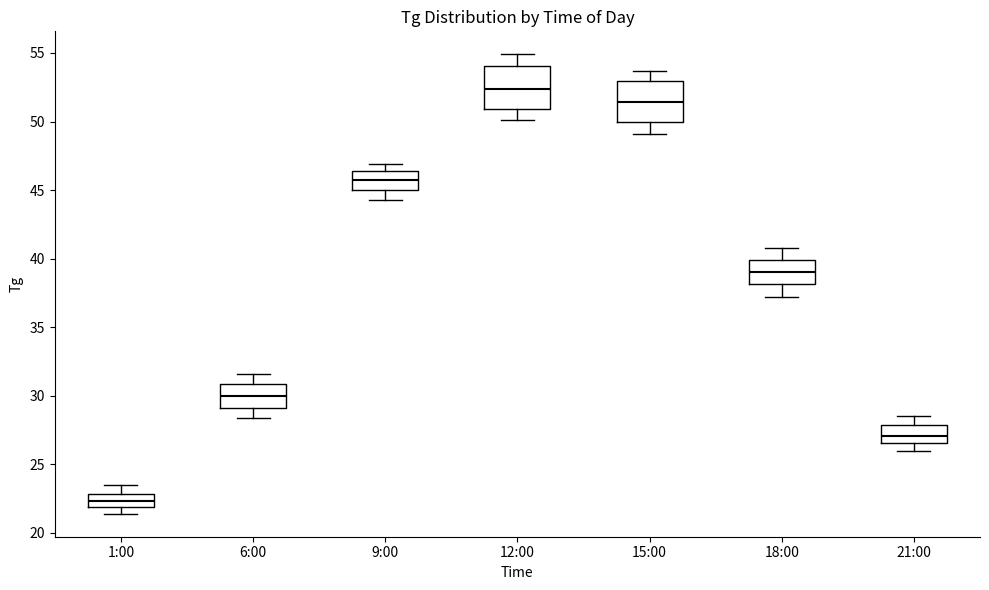

Where does the lower whisker of the box for 6:00 end on the y-axis? The values are not printed on the chart, so give them approximately, as read against the axis.

28.5